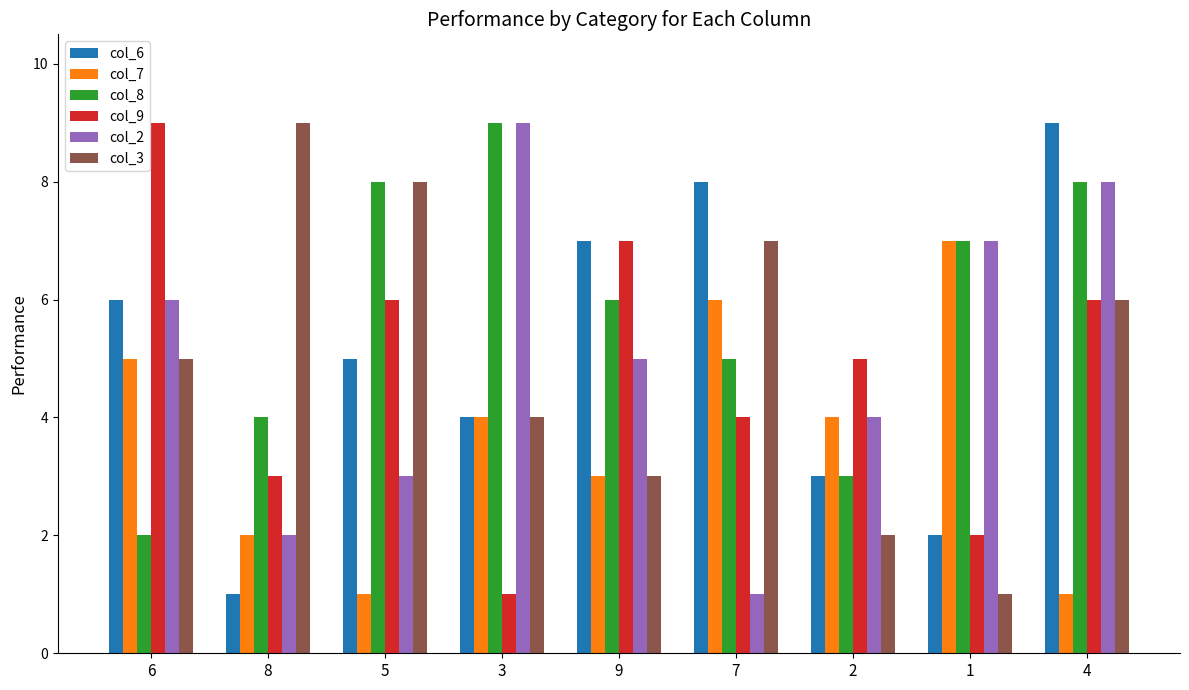

At which category is the sum across all series the highest?

4